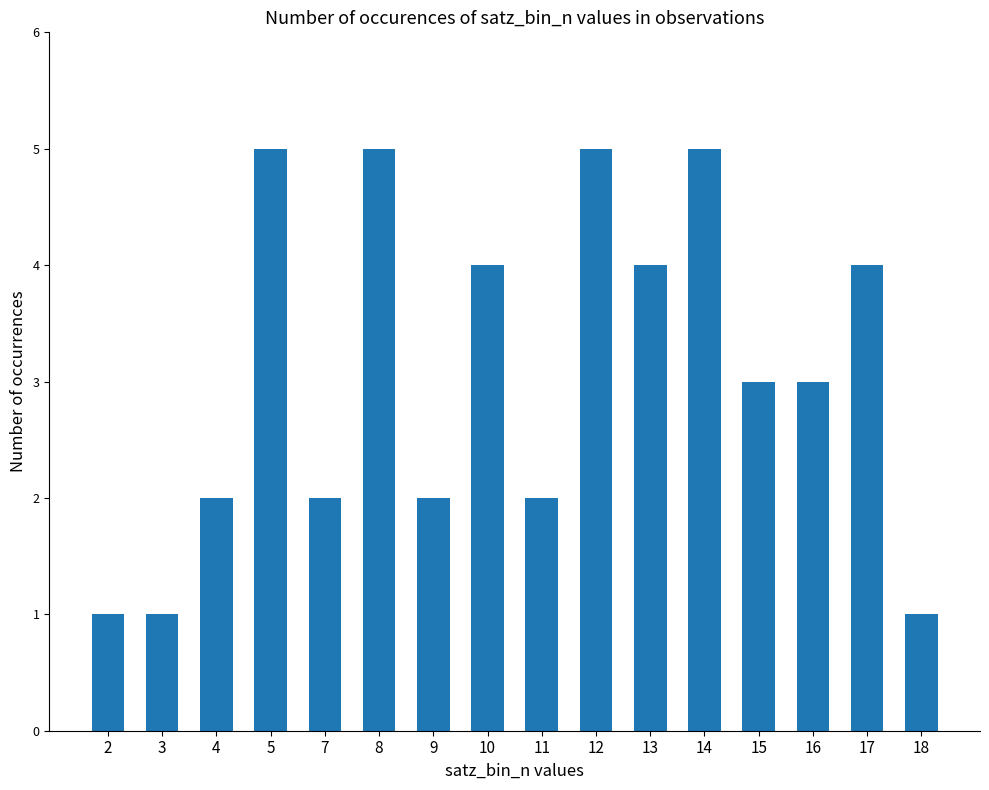

What is the greatest value displayed?

5